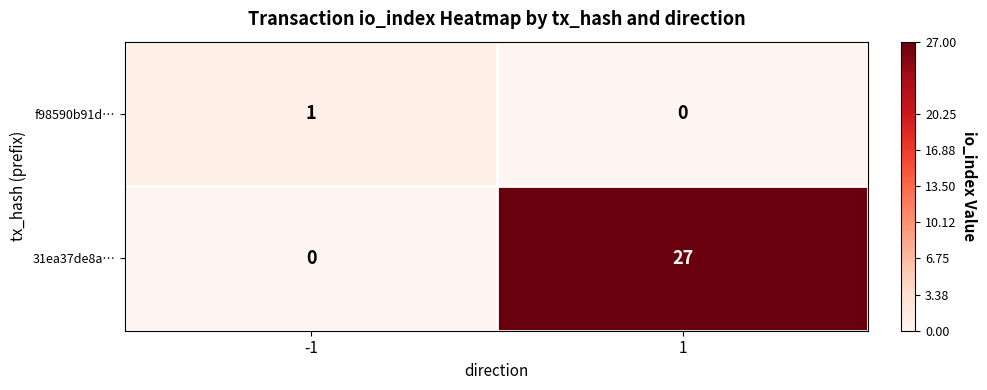

Rank the series by their maximum value, from highest to lowest.

31ea37de8a…, f98590b91d…